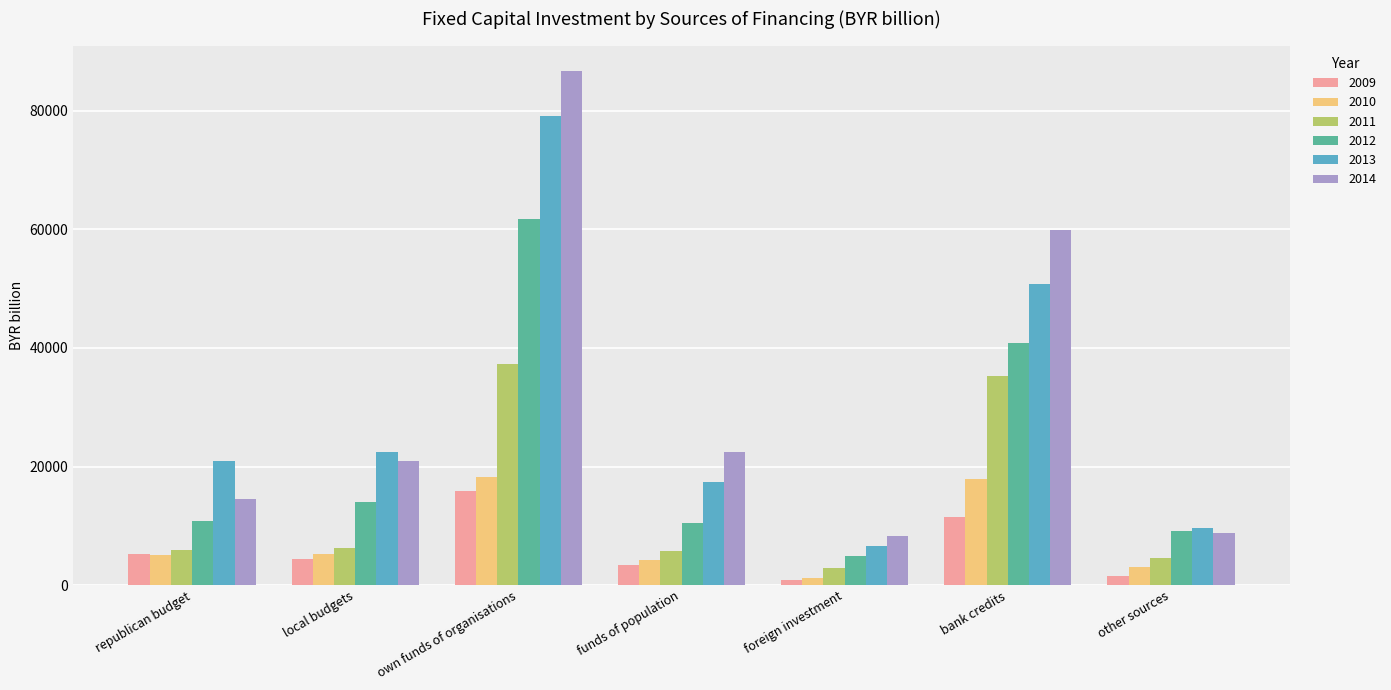

At how many categories does at least one series exceed 63110?

1